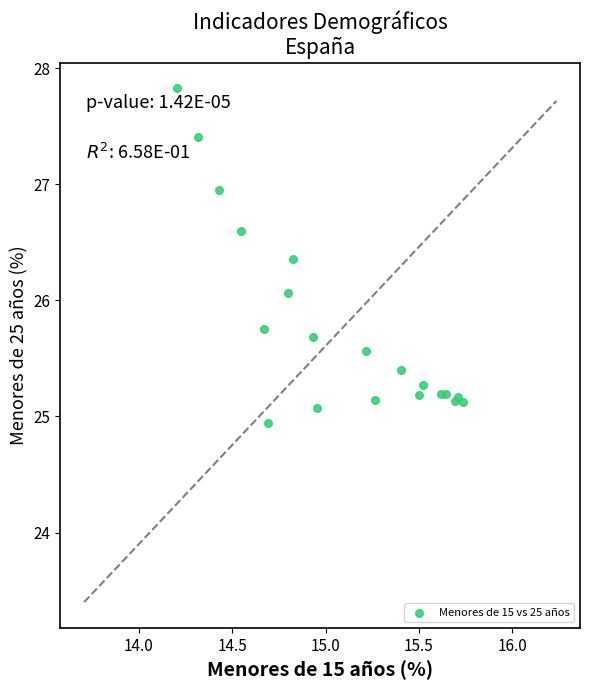

What Y value in the scatter plot is closest to 26?

26.1